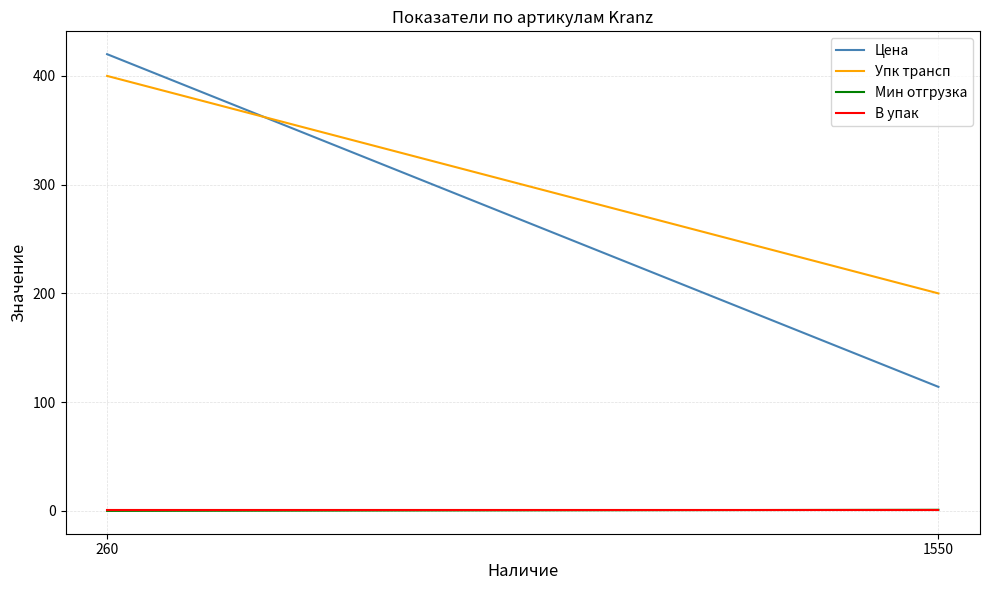

The value of Цена at 1550 is 151.4. True or false?

False